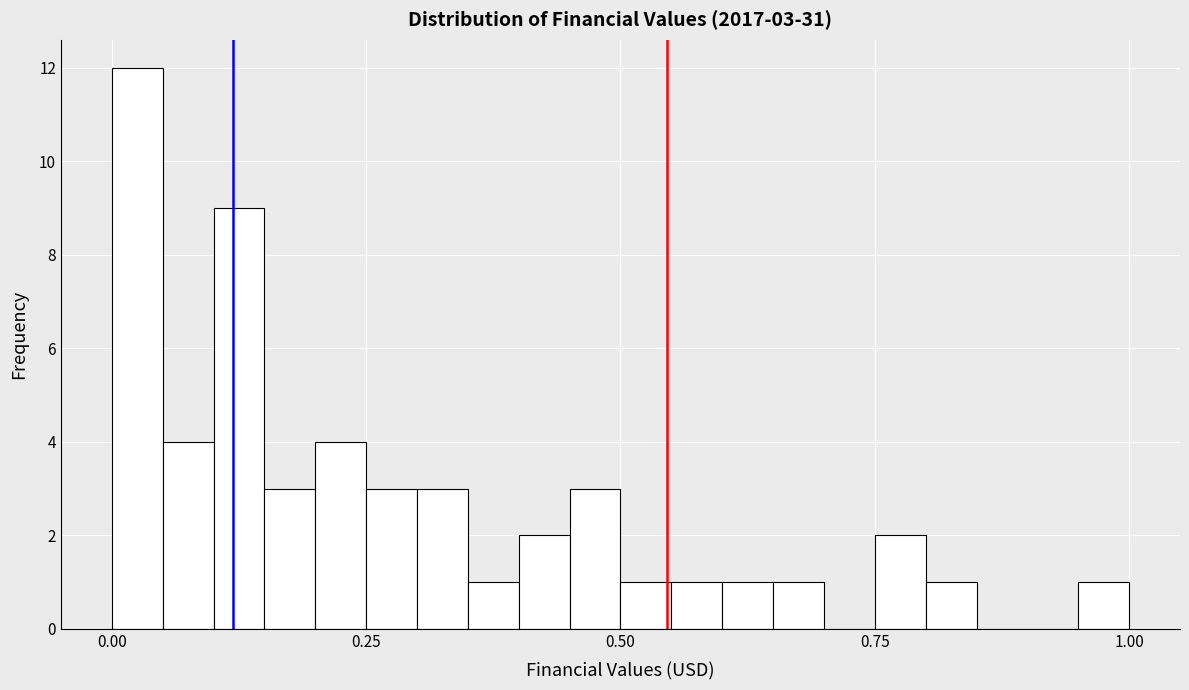

Read against the x-axis, roughly where is the centre of the tallest bar?

0.05